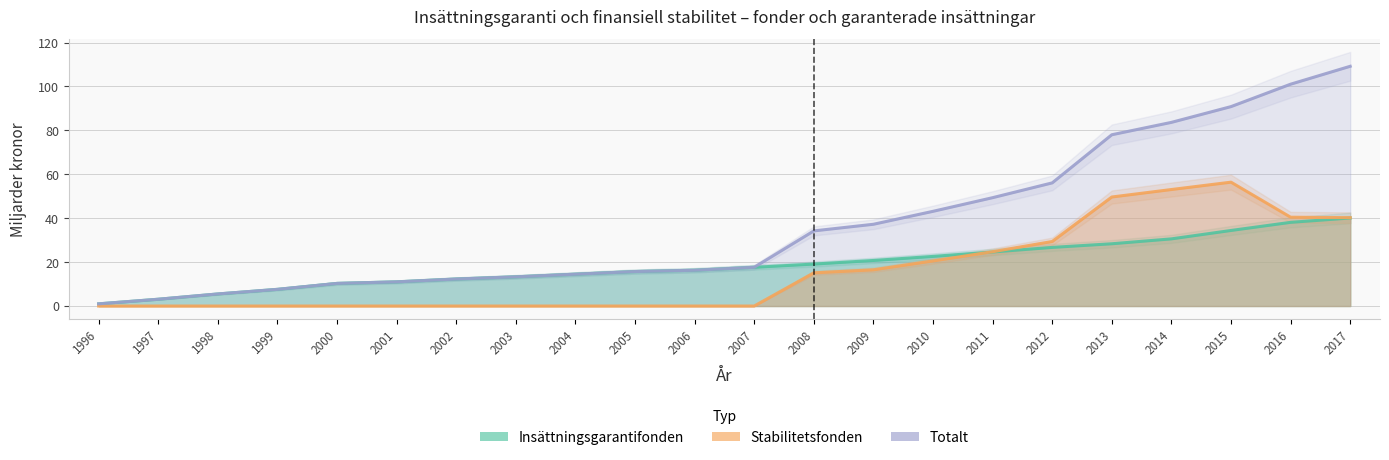

True or false: Stabilitetsfonden and Totalt cross at least once.

False